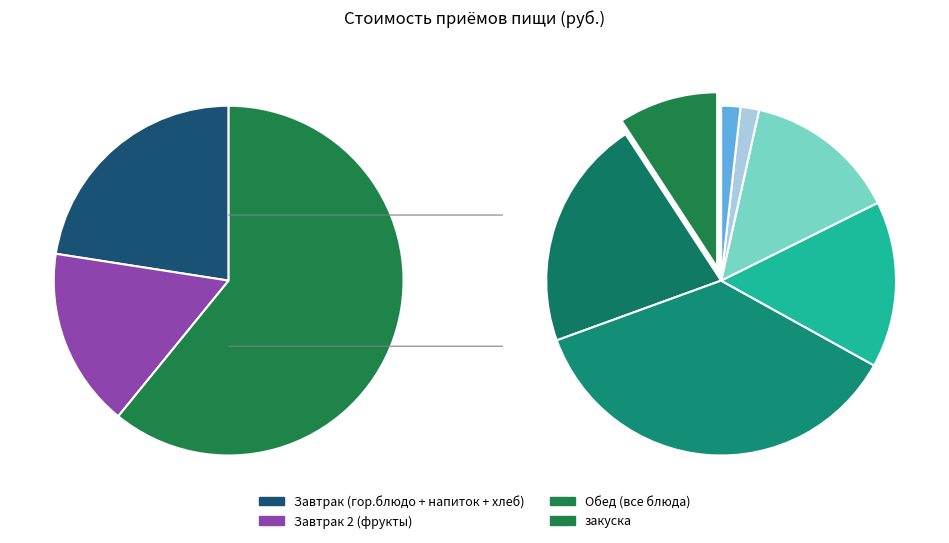

Which has a higher value, 1 блюдо or фрукты?

фрукты